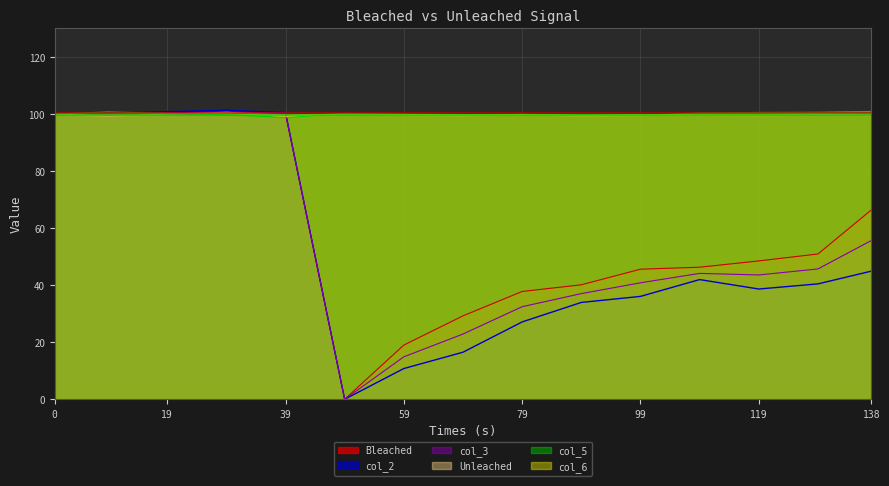

Which has a higher value, 59 or 49?

59